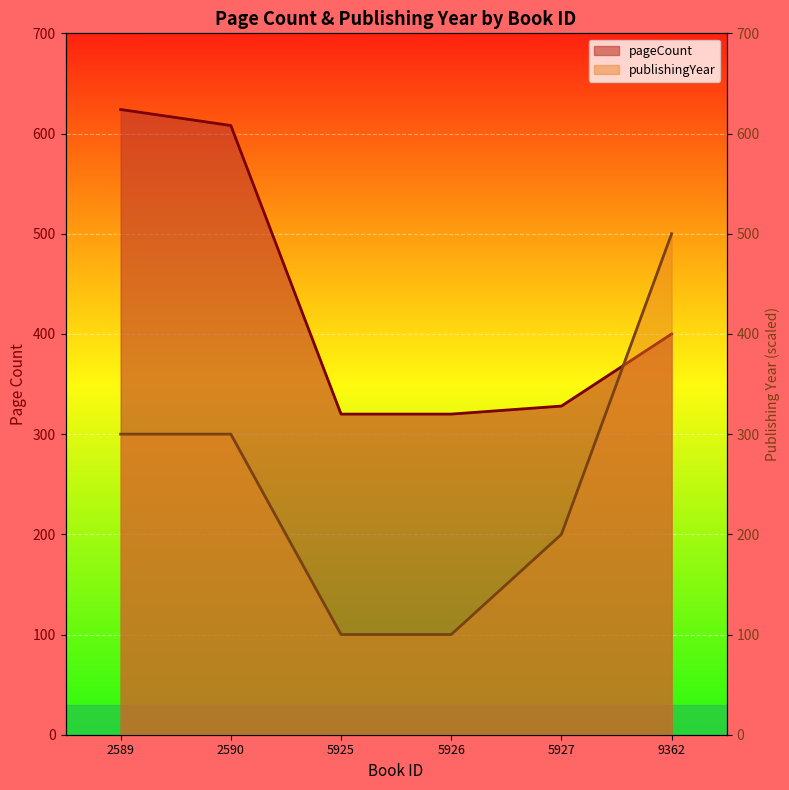

What is the difference between the maximum and minimum values in the pageCount series?

304